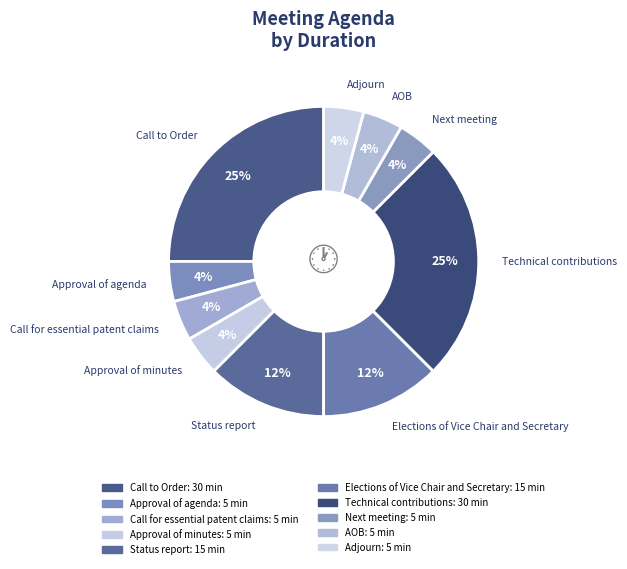

How many slices are in this pie chart?

10